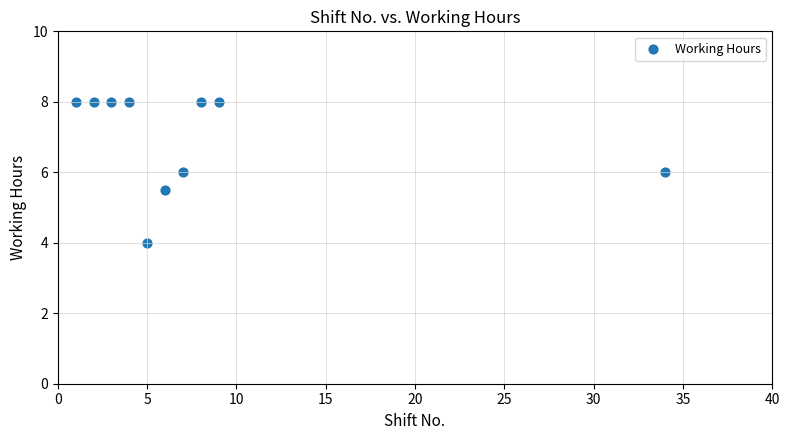

What is the average X value?

7.9